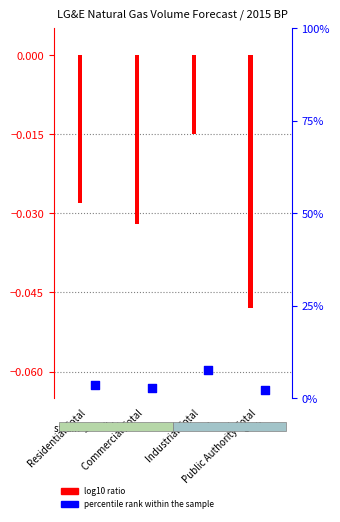

At how many categories does at least one series exceed 0?

4